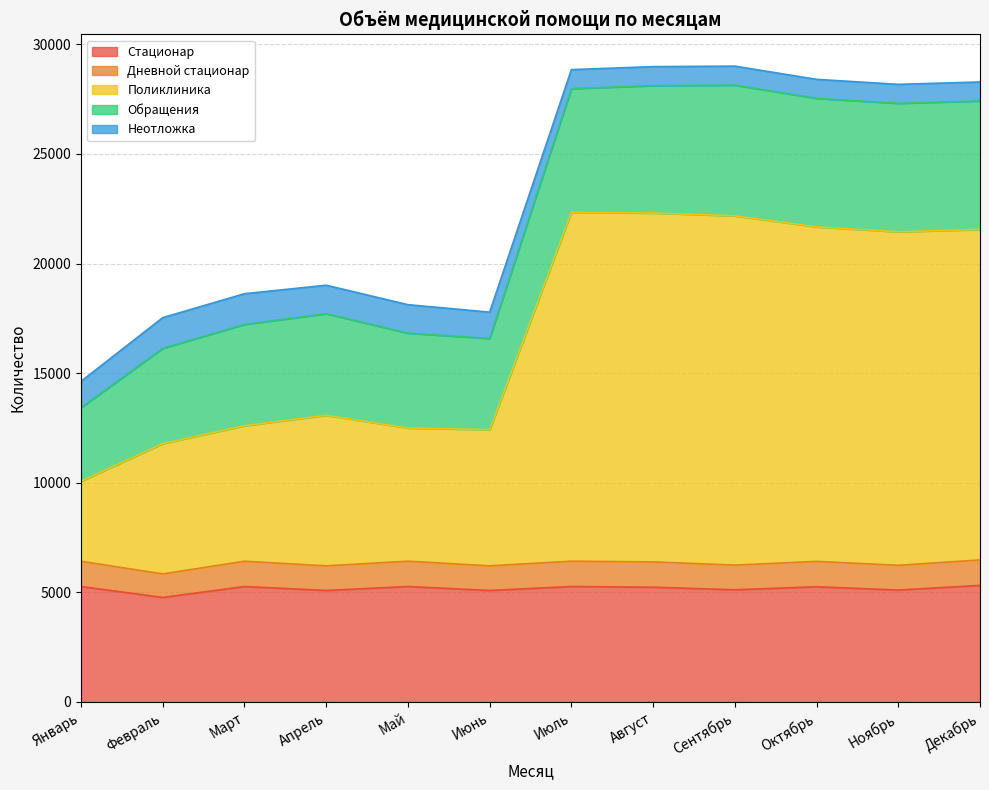

What are all the series names shown in the legend?

Стационар, Дневной стационар, Поликлиника, Обращения, Неотложка